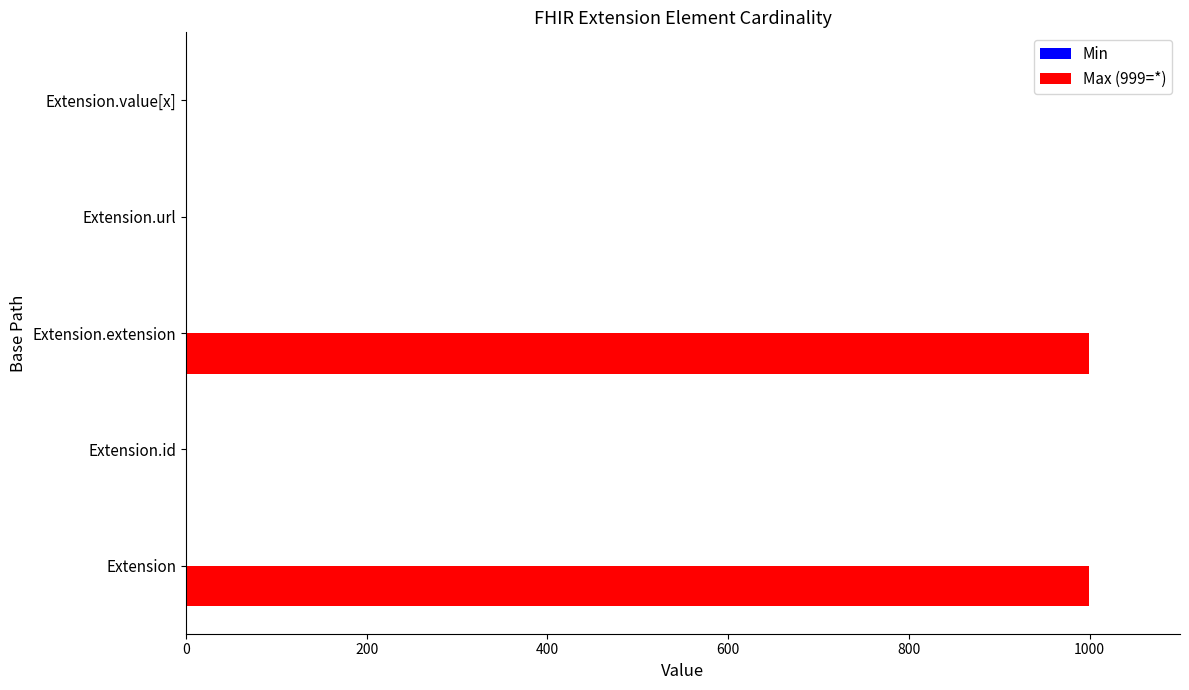

Which series has the largest total across all categories?

Max (999=*)